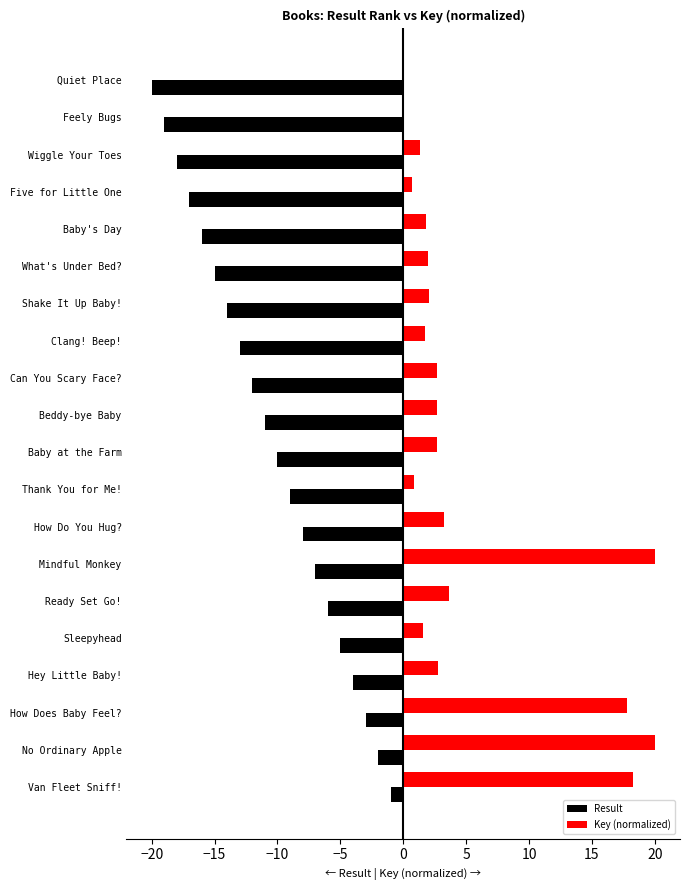

What is the approximate value of Key (normalized) at Beddy-bye Baby?

2.7